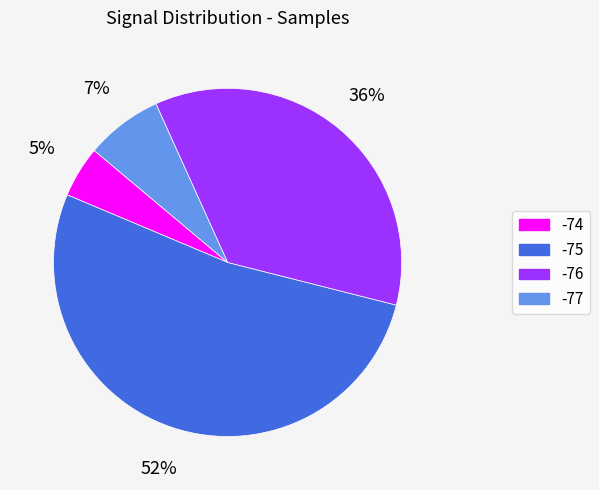

Is there any slice that represents more than half of the pie?

Yes